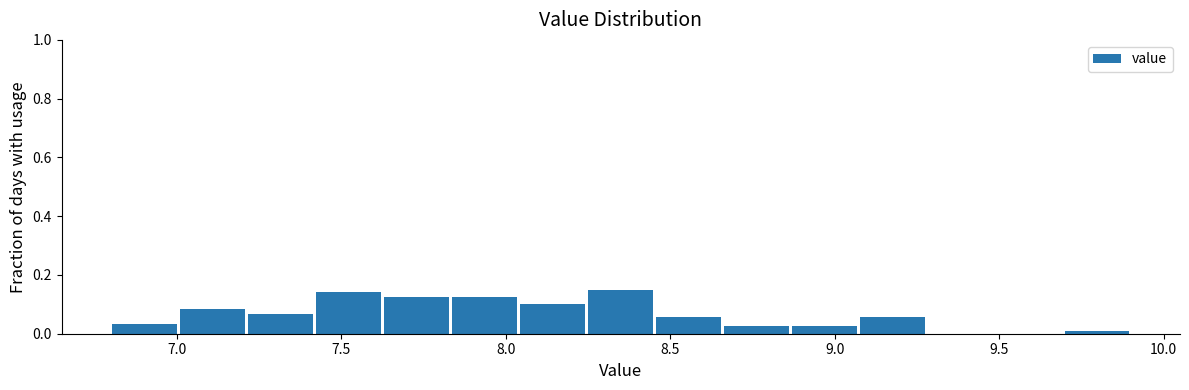

How tall is the bar that spans 8.25 to 8.45 on the x-axis? Neither the bar edges nor the heights are printed on the chart, so give them approximately, as read against the axes.

0.16